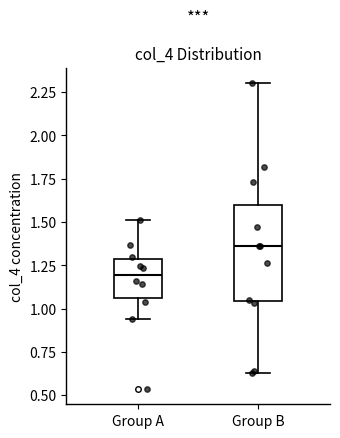

Reading left to right, read every box against the y-axis: the position of its median line, the range the box covers, and the ends of its whiskers. The values are not printed on the chart, so give them approximately, as read against the axis.

Group A: median 1.20, box 1.05 to 1.30, whiskers 0.95 to 1.50
Group B: median 1.35, box 1.05 to 1.60, whiskers 0.65 to 2.30